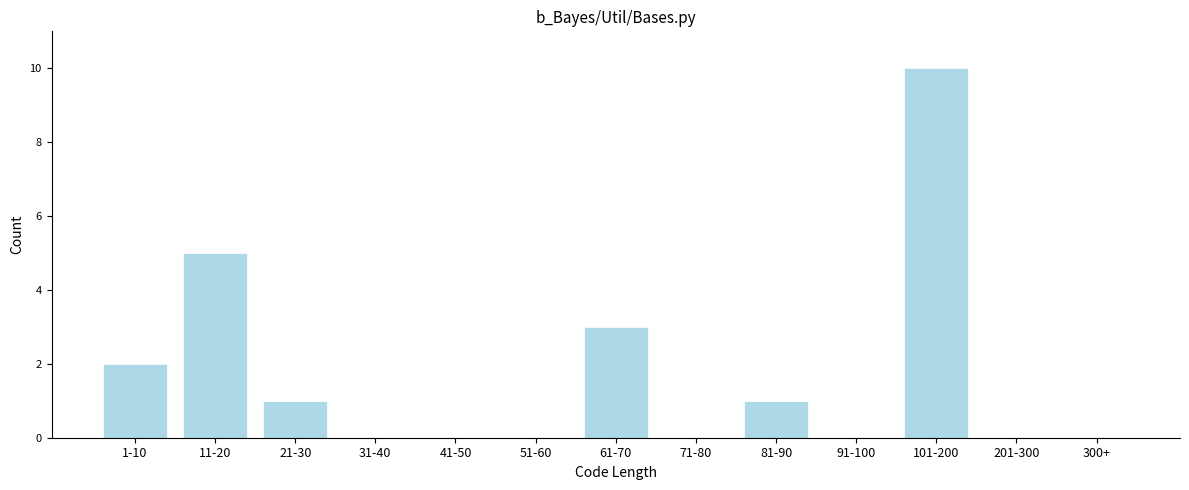

Reading left to right, extract all data points from this chart.

1-10=2	11-20=5	21-30=1	31-40=0	41-50=0	51-60=0	61-70=3	71-80=0	81-90=1	91-100=0	101-200=10	201-300=0	300+=0